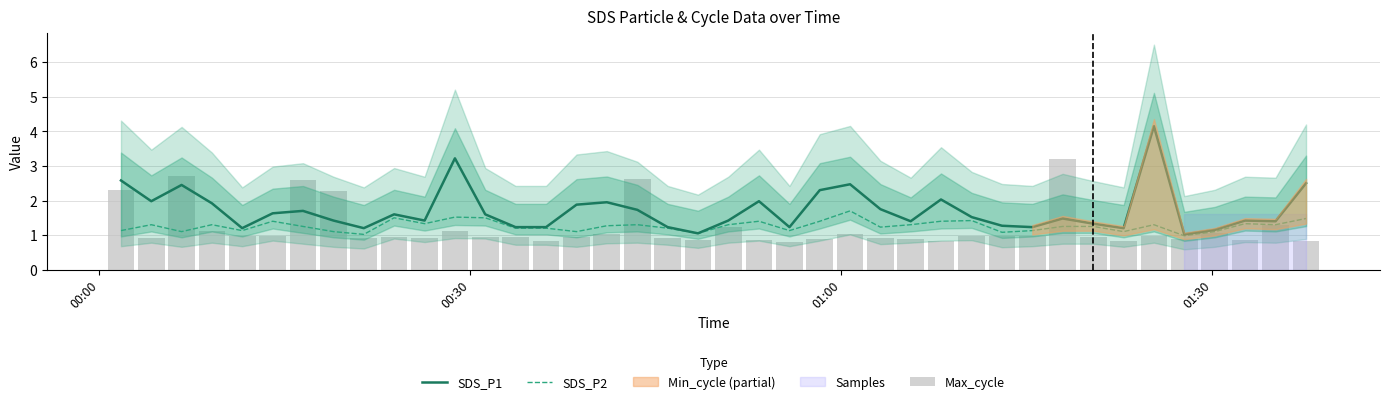

Reading left to right, transcribe all the data shown in this chart.

SDS_P1: 2.6	2.0	2.5	1.9	1.2	1.6	1.7	1.4	1.2	1.6	1.4	3.2	1.6	1.2	1.2	1.9	1.9	1.7	1.2	1.1	1.4	2.0	1.2	2.3	2.5	1.8	1.4	2.0	1.5	1.3	1.2	1.5	1.3	1.2	4.2	1.0	1.1	1.4	1.4	2.5
SDS_P2: 1.1	1.3	1.1	1.3	1.1	1.4	1.2	1.1	1.0	1.5	1.3	1.5	1.5	1.2	1.2	1.1	1.3	1.3	1.2	1.1	1.3	1.4	1.1	1.4	1.7	1.2	1.3	1.4	1.4	1.1	1.1	1.2	1.2	1.1	1.3	1.0	1.1	1.3	1.3	1.5
Max_cycle: 2.3	0.9	2.7	1.1	1.0	1.0	2.6	2.3	0.9	0.9	0.9	1.1	0.9	0.9	0.8	0.9	1.0	2.6	0.9	0.8	1.2	0.9	0.8	0.9	1.0	0.9	0.9	0.8	1.0	1.0	1.0	3.2	1.0	0.8	1.0	0.9	1.1	0.9	1.3	0.8